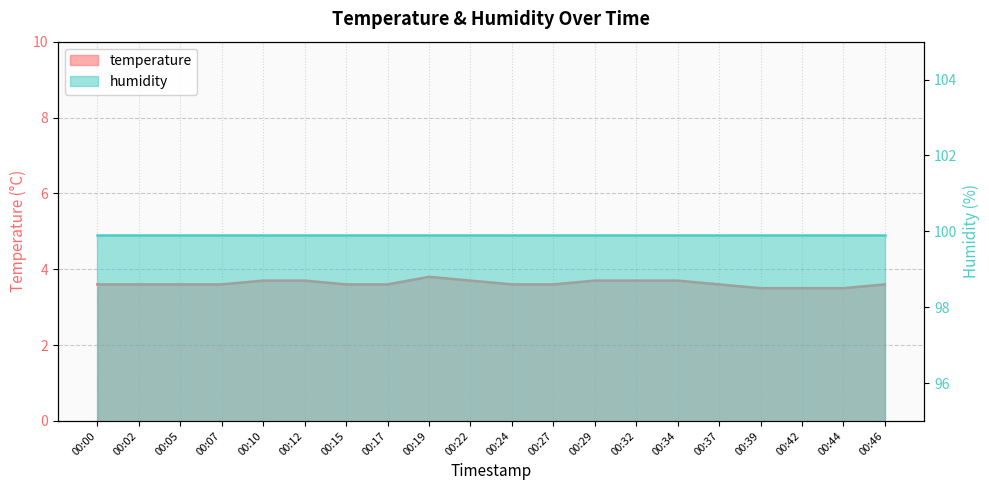

How many interior local peaks (higher than both neighbors) does the data have?

1